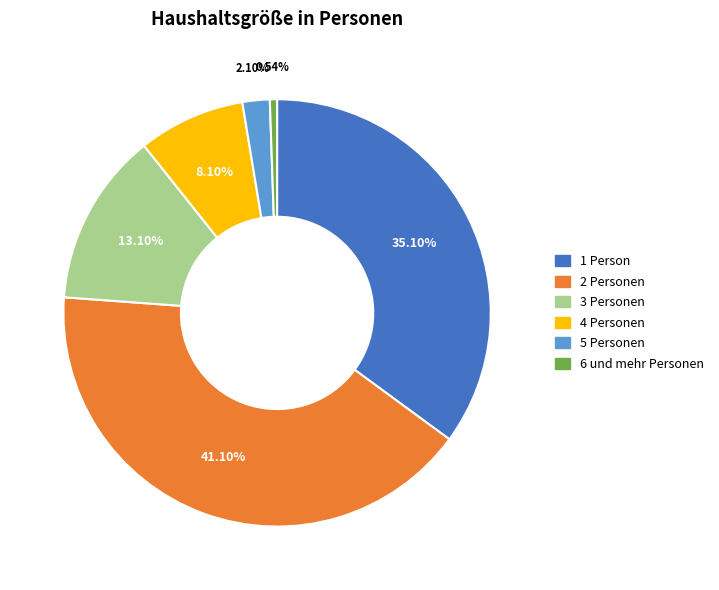

To the nearest percent, what percentage of the pie is 3 Personen?

13%